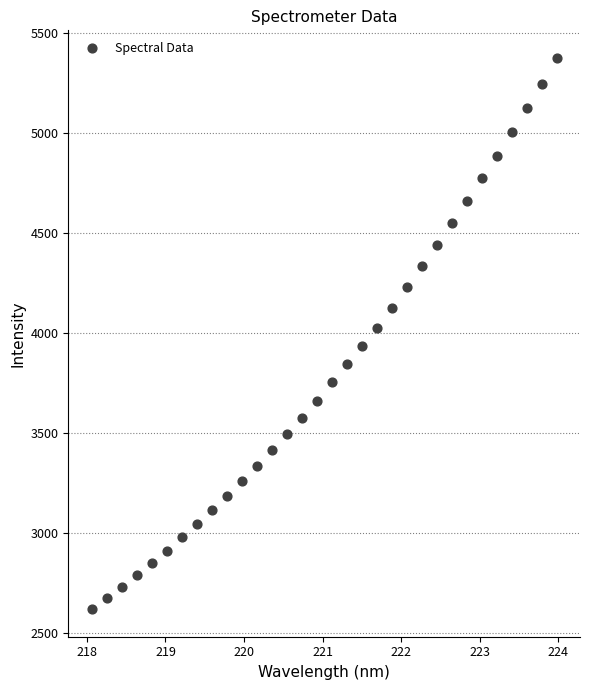

What is the range of X values (max minus min)?

5.9